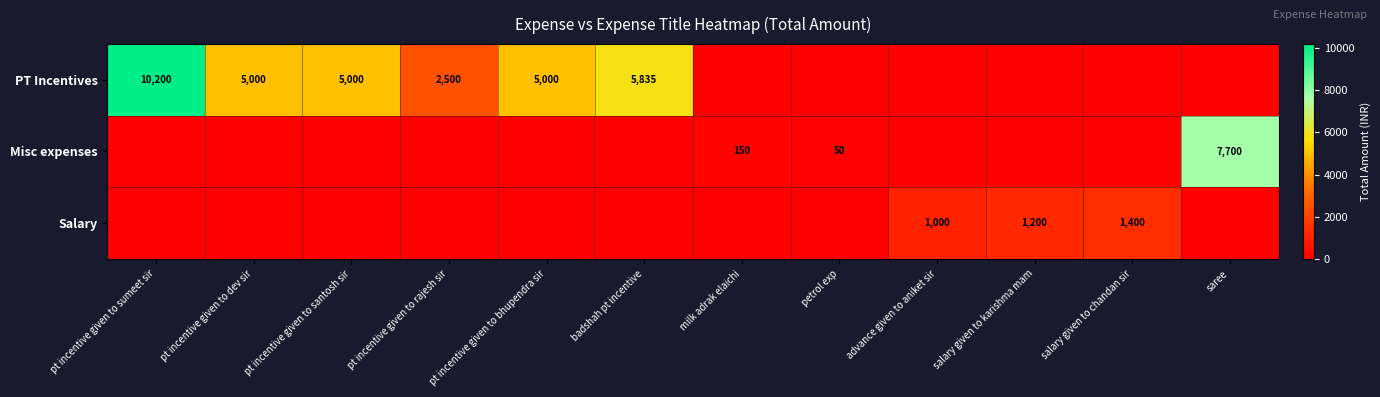

The Misc expenses series shows 50 at petrol exp. True or false?

True